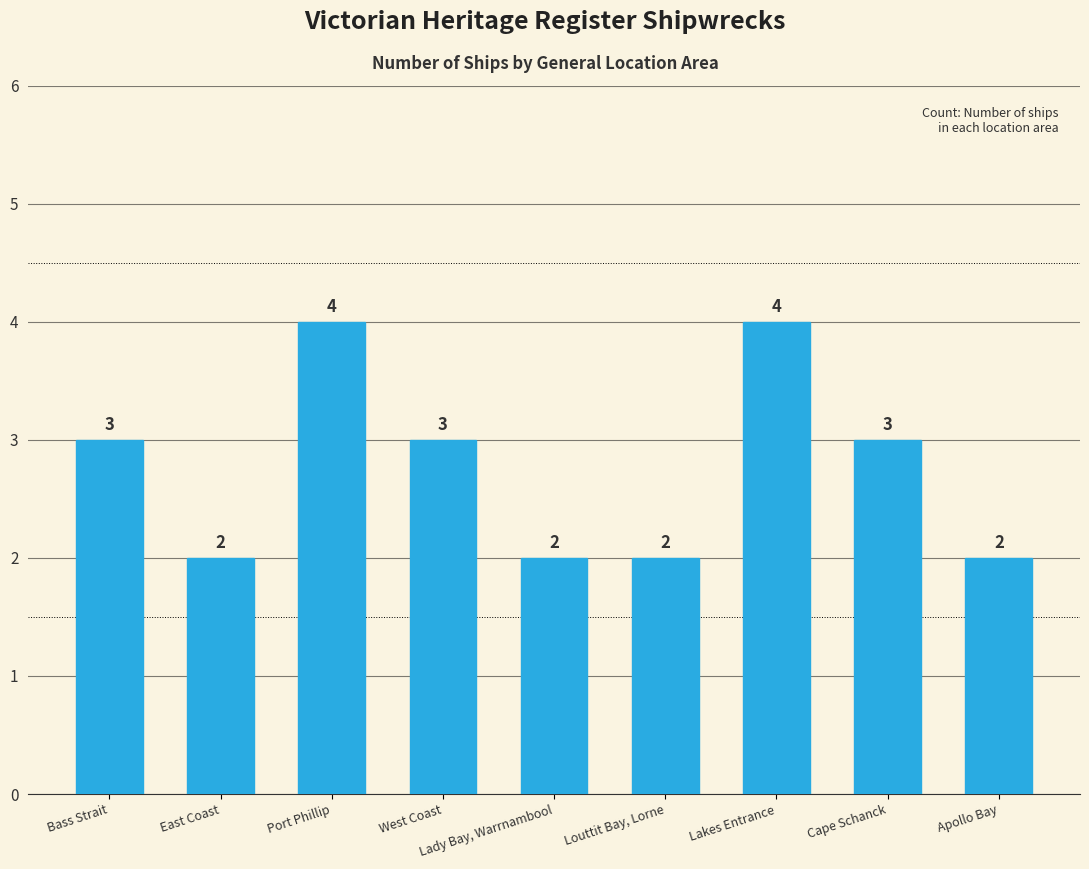

Between Port Phillip and East Coast, which is larger?

Port Phillip